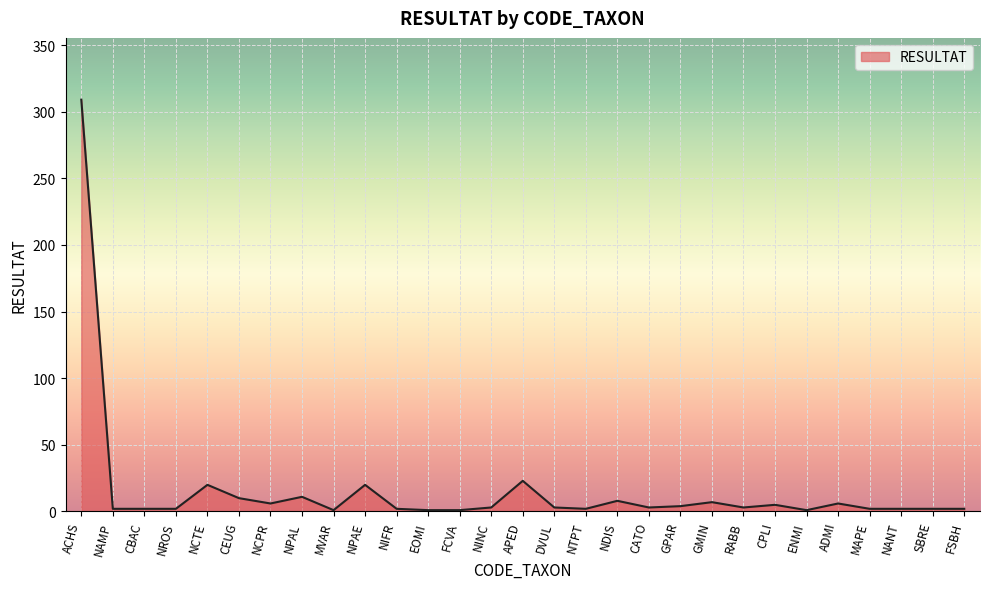

Which has a higher value, ENMI or APED?

APED